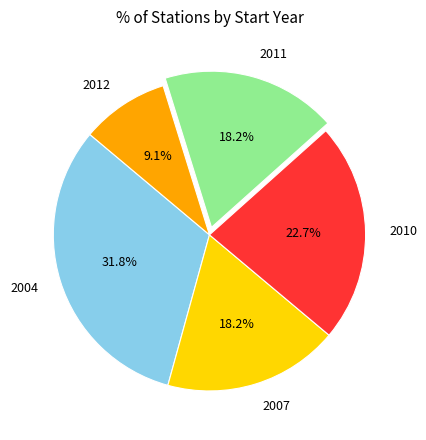

What is the ratio of the value at 2004 to the value at 2012?

3.5